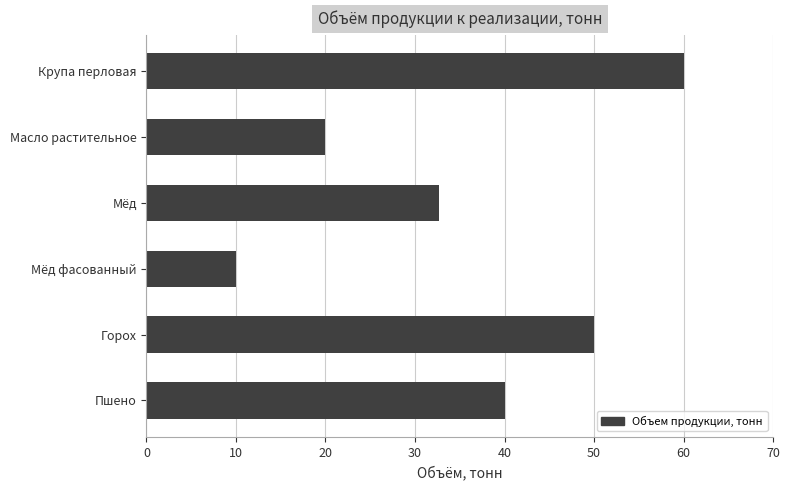

The value at Масло растительное is 29.5. True or false?

False